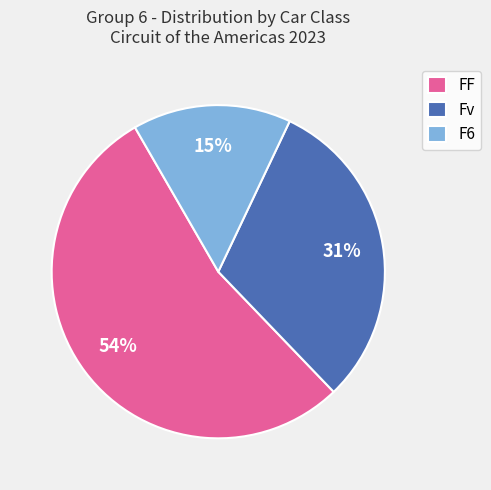

True or false: F6 accounts for 1% of the total.

False